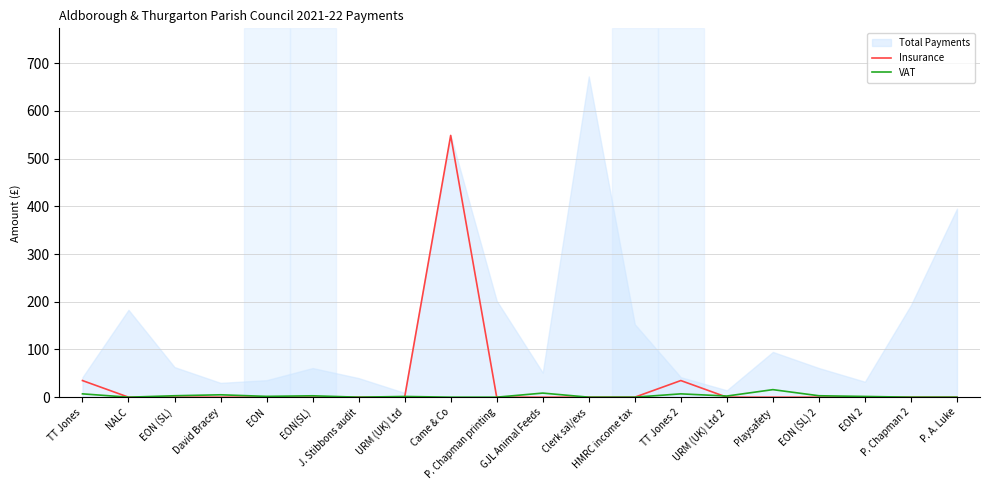

What is the difference between the second highest and minimum values in the VAT series?

8.6